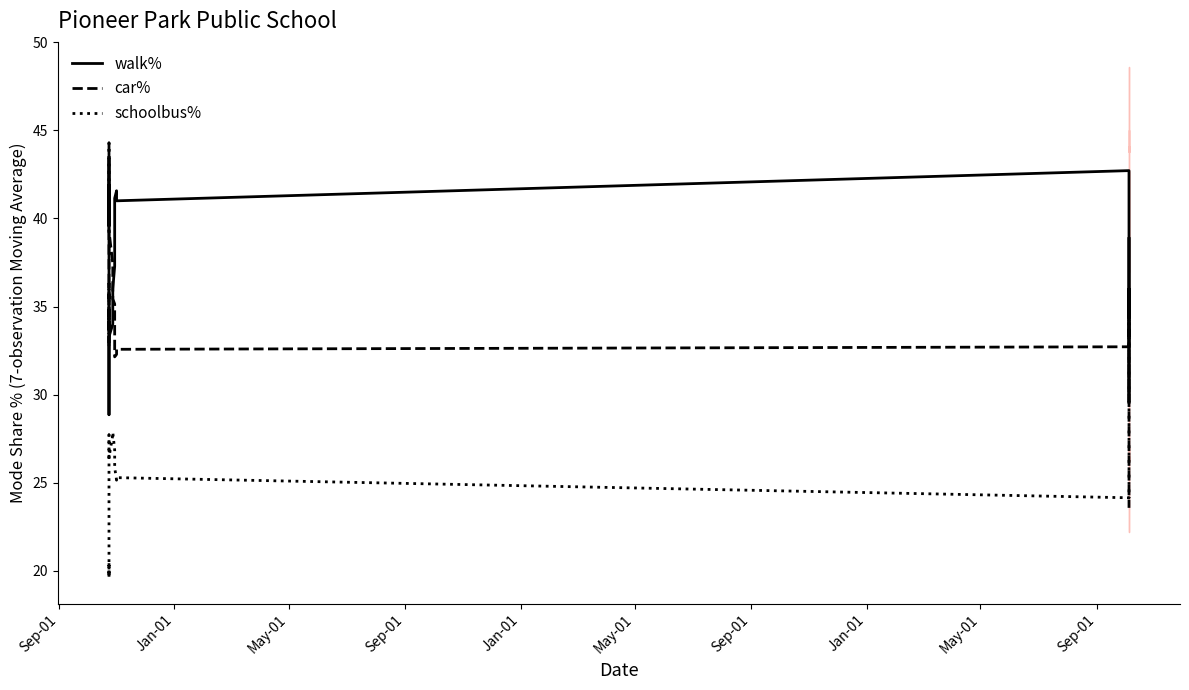

Reading left to right, what are all the values shown in this chart?

walk%: 41.9	40.3	39.7	39.9	41.7	39.6	40.7	43.4	40.6	38.0	32.1	29.0	28.9	33.3	34.0	36.0	37.3	41.1	41.6	41.0	42.7	40.9	39.0	37.1	34.4	35.3	34.1	29.6	31.1	36.0	35.0	35.3	35.0	38.9
car%: 33.4	35.7	36.3	36.1	34.1	33.7	34.6	32.7	34.1	34.7	39.4	42.4	44.3	39.3	37.4	35.4	35.1	32.1	32.3	32.6	32.7	33.7	33.3	33.7	34.4	33.0	32.1	32.0	31.1	28.1	27.7	25.6	24.7	23.6
schoolbus%: 20.4	19.7	20.3	20.1	19.6	21.4	21.6	21.7	23.0	25.0	26.9	27.7	26.6	26.4	27.7	27.9	26.9	25.9	25.1	25.3	24.1	24.1	25.6	27.0	29.3	30.0	31.0	34.6	34.7	33.6	33.9	34.4	35.6	33.3